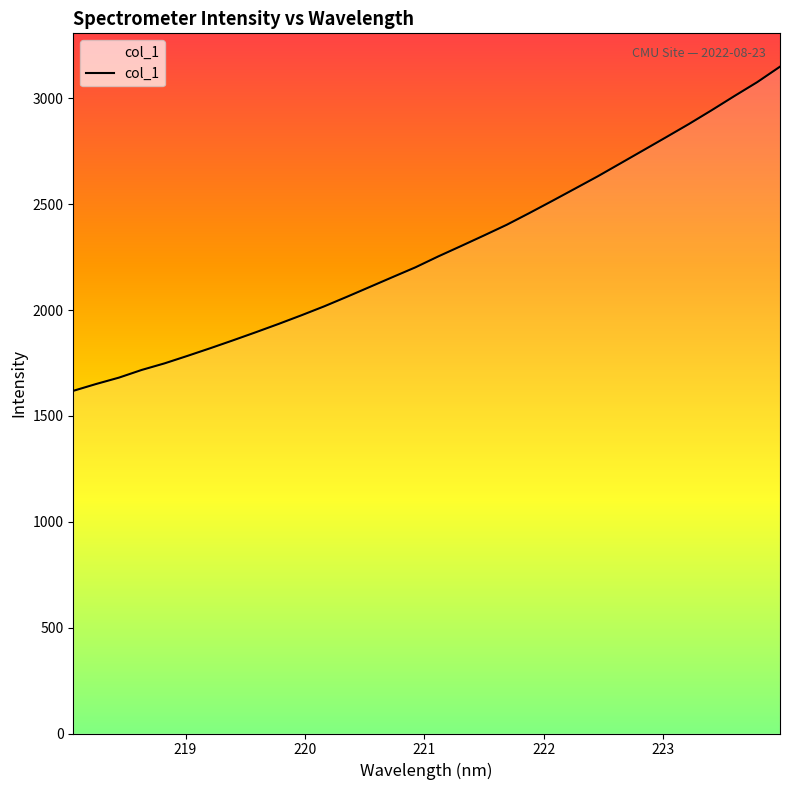

What is the minimum value shown in the chart?

1618.4